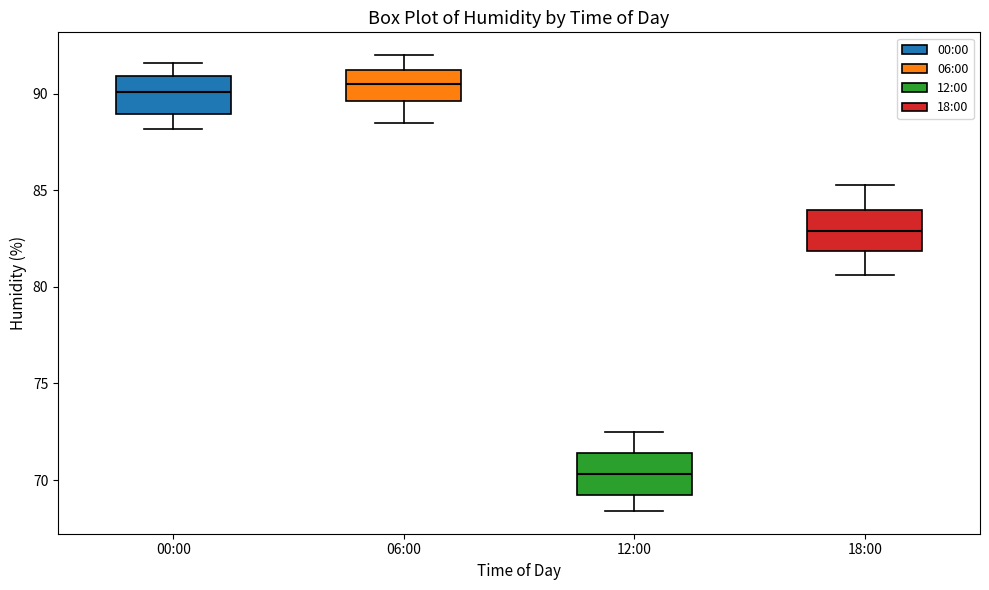

Reading left to right, transcribe this box plot: for each box, give where its median line is, the range the box spans, and where its two whiskers end, as read against the y-axis. The values are not printed on the chart, so give them approximately, as read against the axis.

00:00: median 90.0, box 89.0 to 91.0, whiskers 88.0 to 91.5
06:00: median 90.5, box 89.5 to 91.5, whiskers 88.5 to 92.0
12:00: median 70.5, box 69.0 to 71.5, whiskers 68.5 to 72.5
18:00: median 83.0, box 82.0 to 84.0, whiskers 80.5 to 85.5